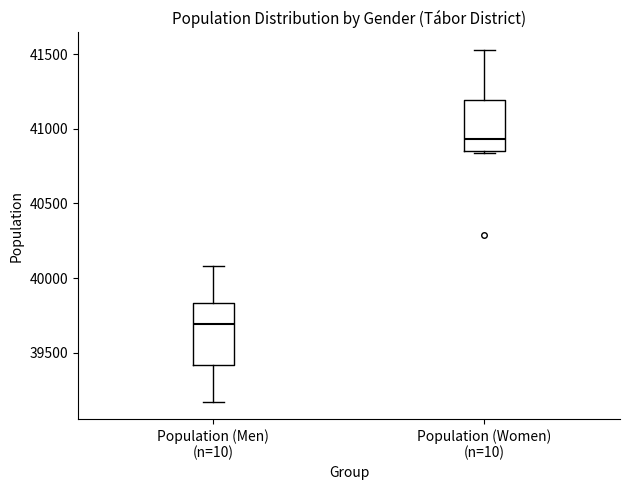

Reading left to right, read every box against the y-axis: the position of its median line, the range the box covers, and the ends of its whiskers. The values are not printed on the chart, so give them approximately, as read against the axis.

Population (Men) (n=10): median 39700, box 39400 to 39850, whiskers 39200 to 40100
Population (Women) (n=10): median 40950, box 40850 to 41200, whiskers 40850 to 41550